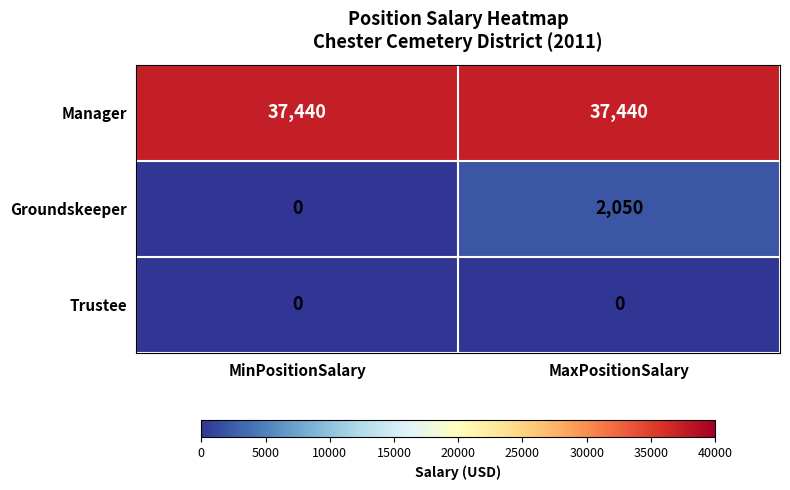

At which label does Groundskeeper reach its peak?

MaxPositionSalary